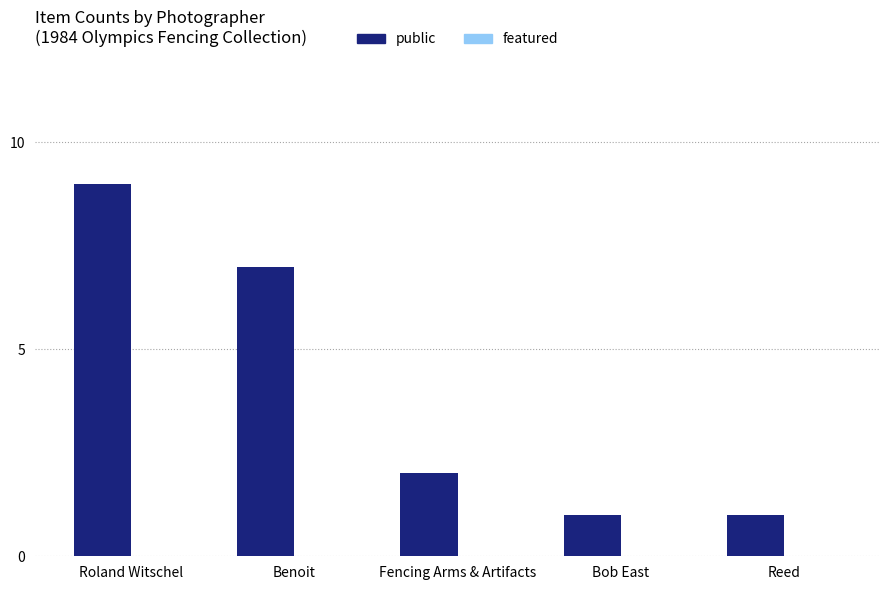

Between Bob East and Roland Witschel, which is larger?

Roland Witschel